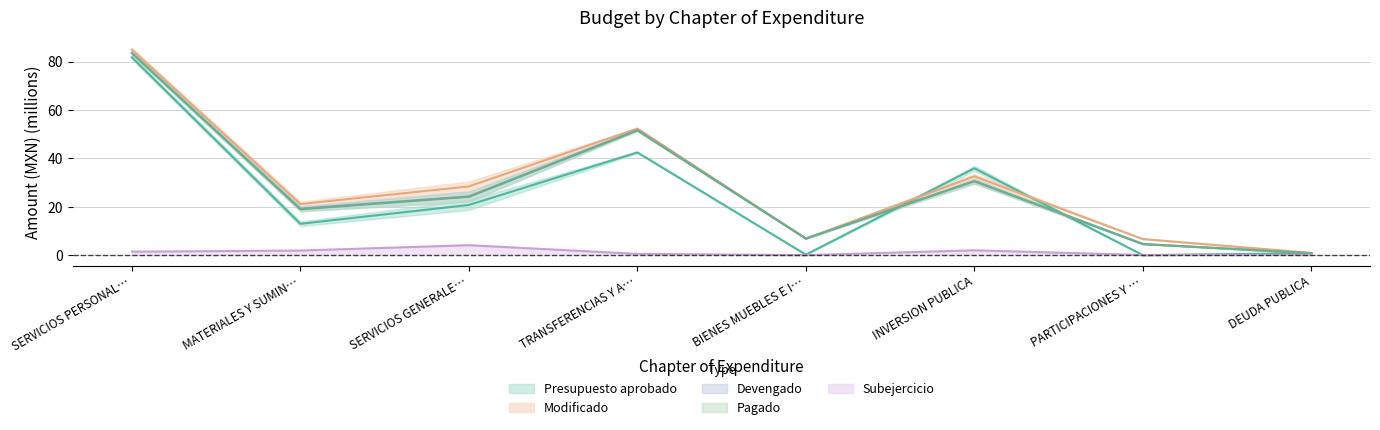

True or false: Subejercicio and Modificado cross at least once.

False